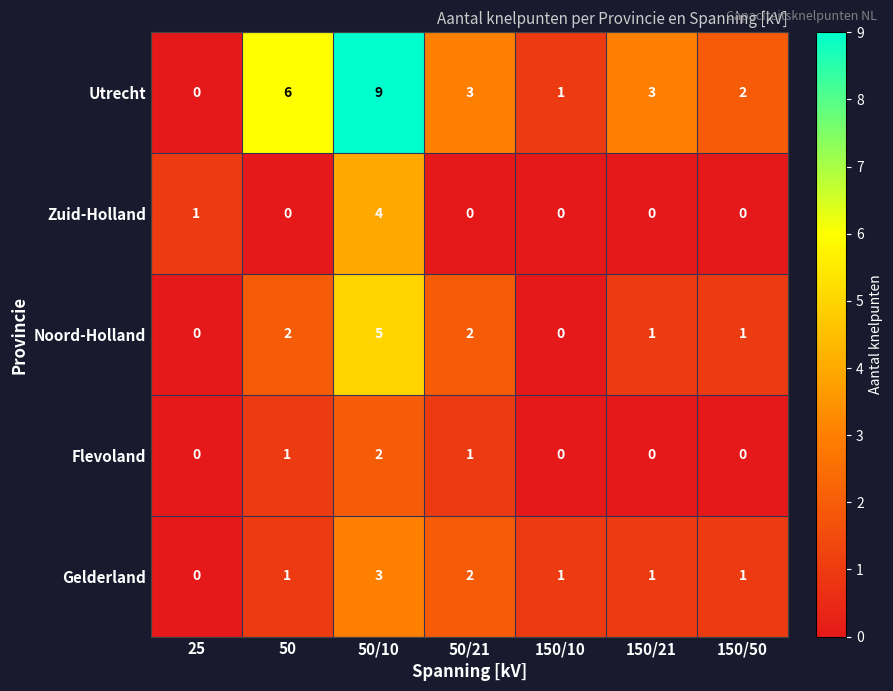

Count the number of categories in the chart.

7